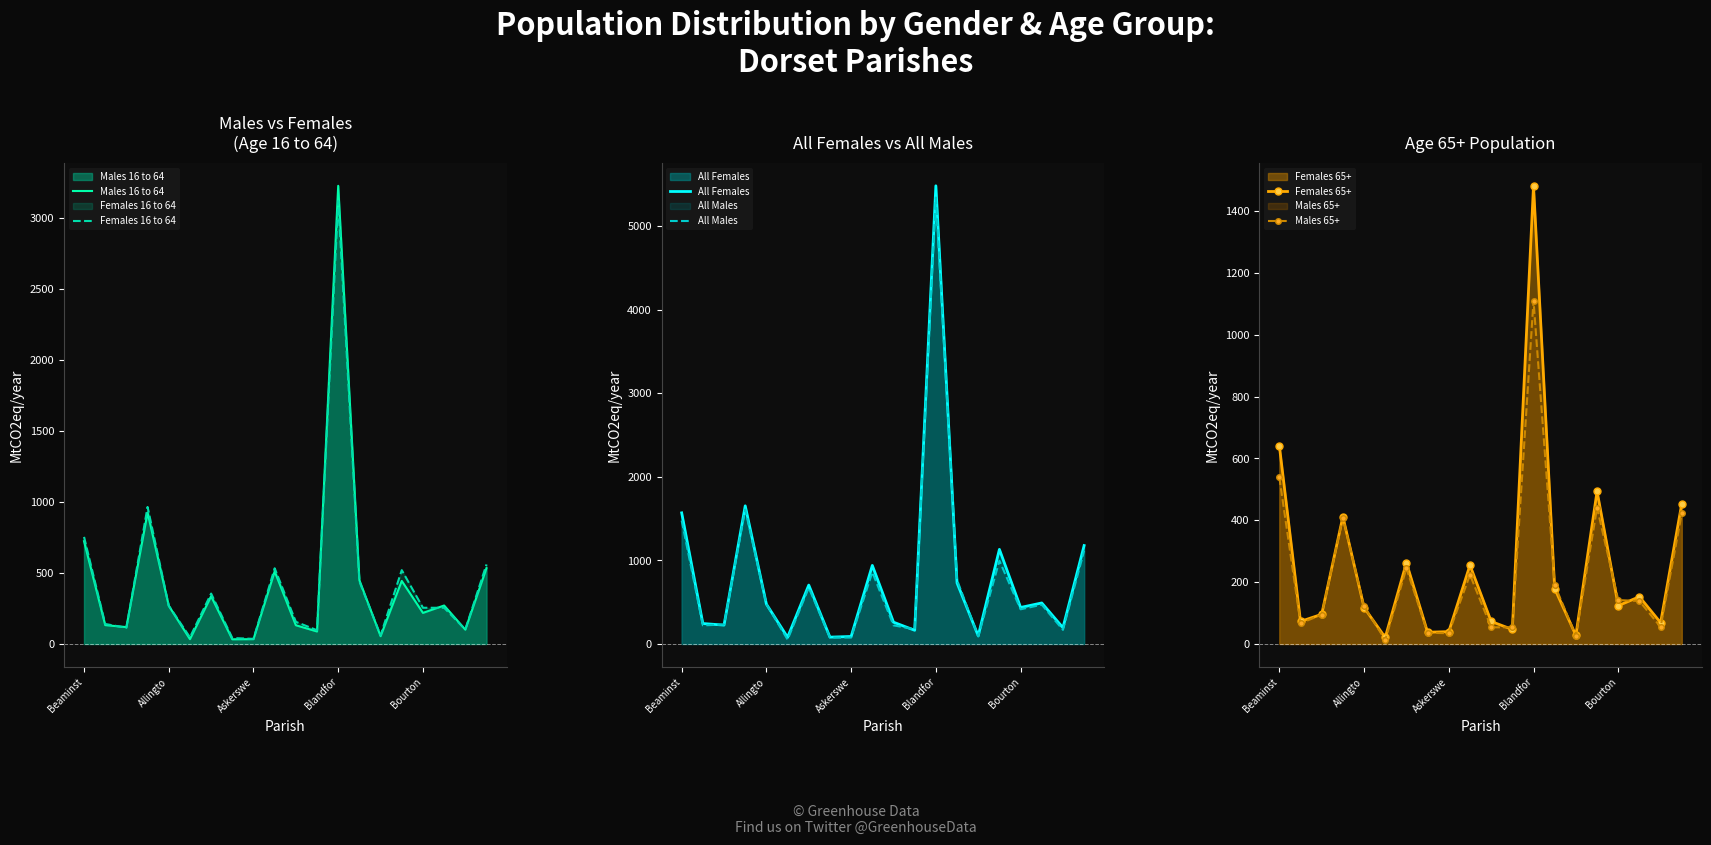

Which series ends up on top after the final intersection of All Males and All Females?

All Females